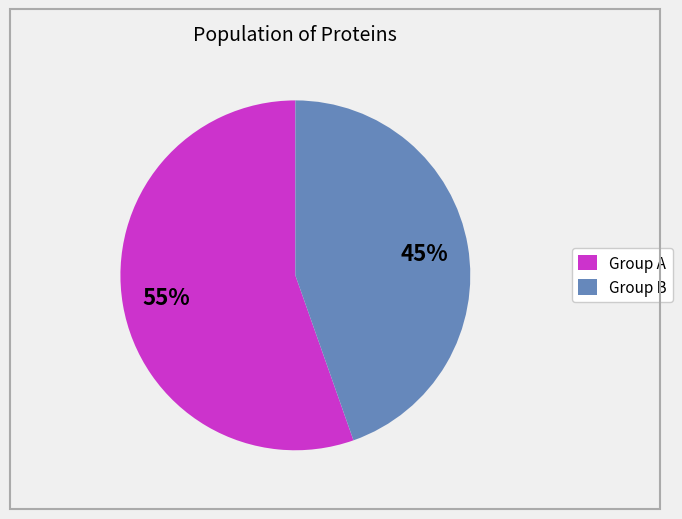

To the nearest percent, what is the average slice percentage?

50%